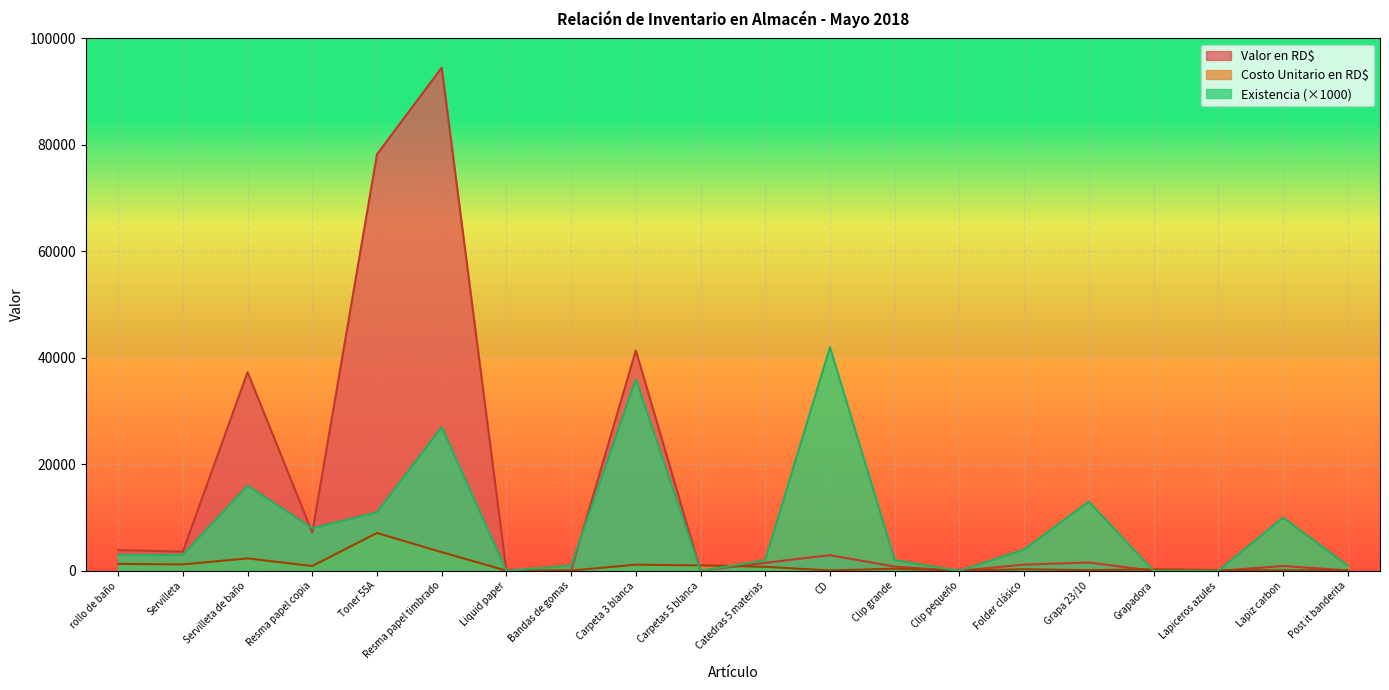

What is the difference between the second highest and minimum values in the Costo Unitario en RD$ series?

3475.0